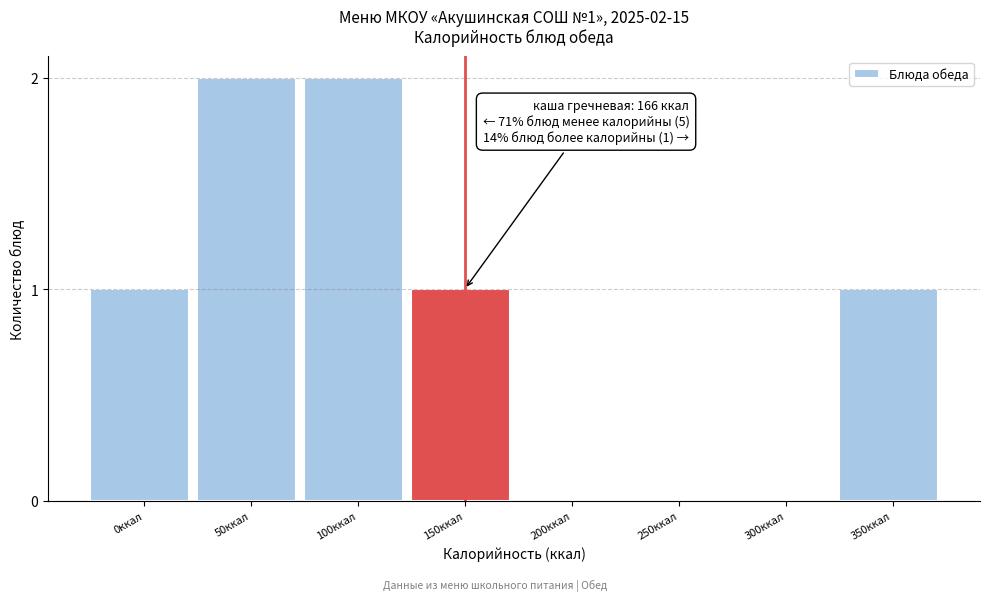

Reading right to left, transcribe all the data shown in this chart.

350ккал=1	300ккал=0	250ккал=0	200ккал=0	150ккал=1	100ккал=2	50ккал=2	0ккал=1